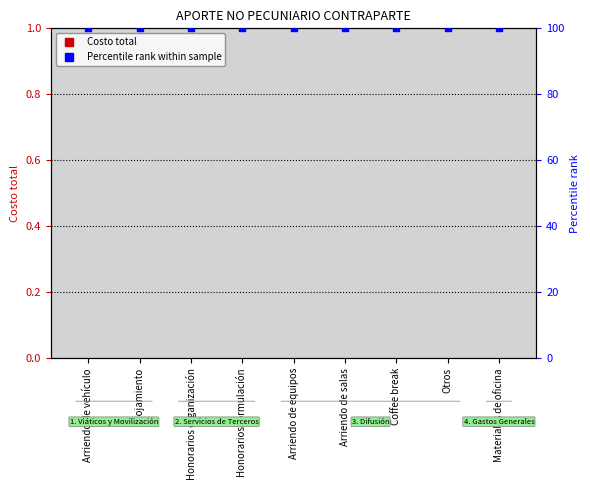

At which category is the sum across all series the highest?

Arriendo de vehículo